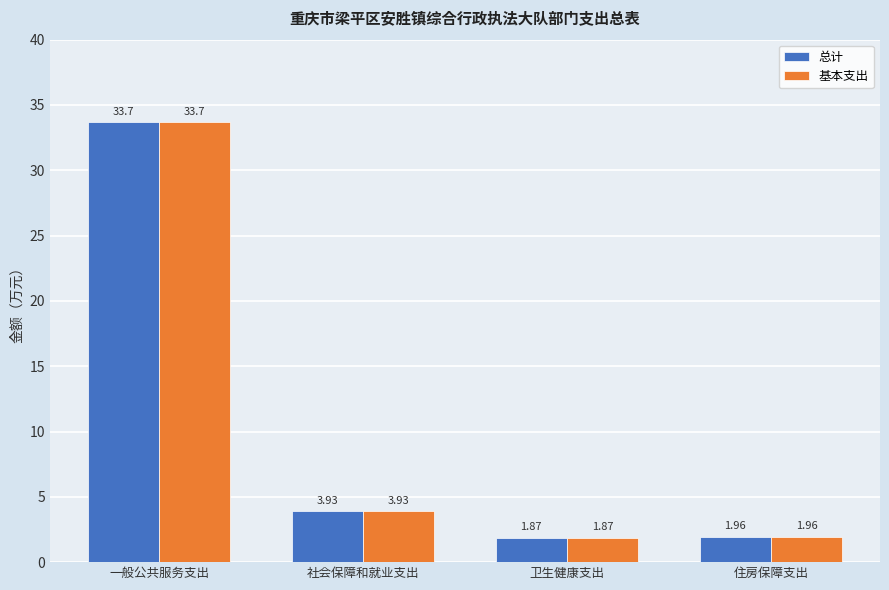

What is the value of the 总计 bar at the 1st from the left?

33.7